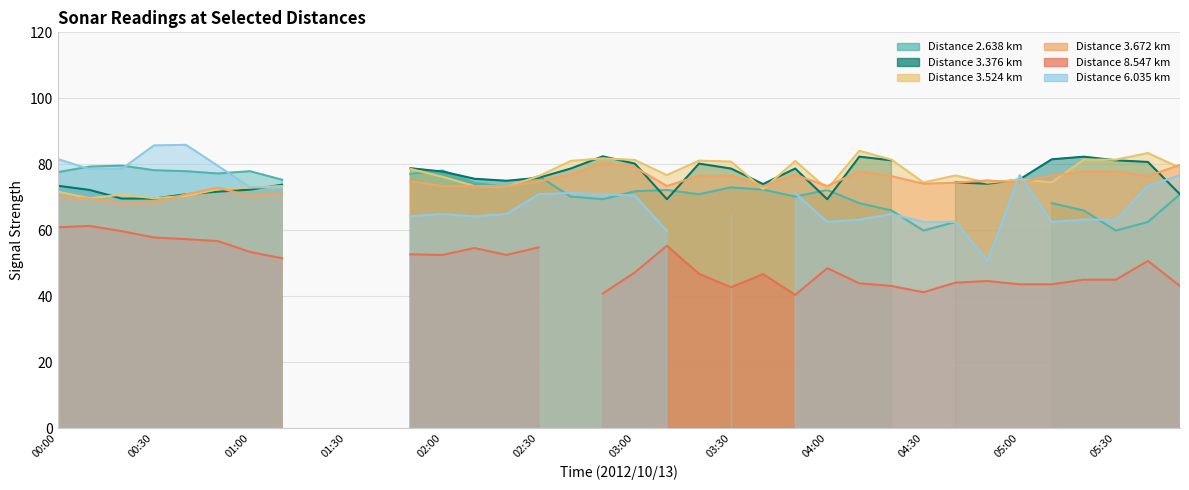

How many interior local valleys does the 8.547 series have?

6